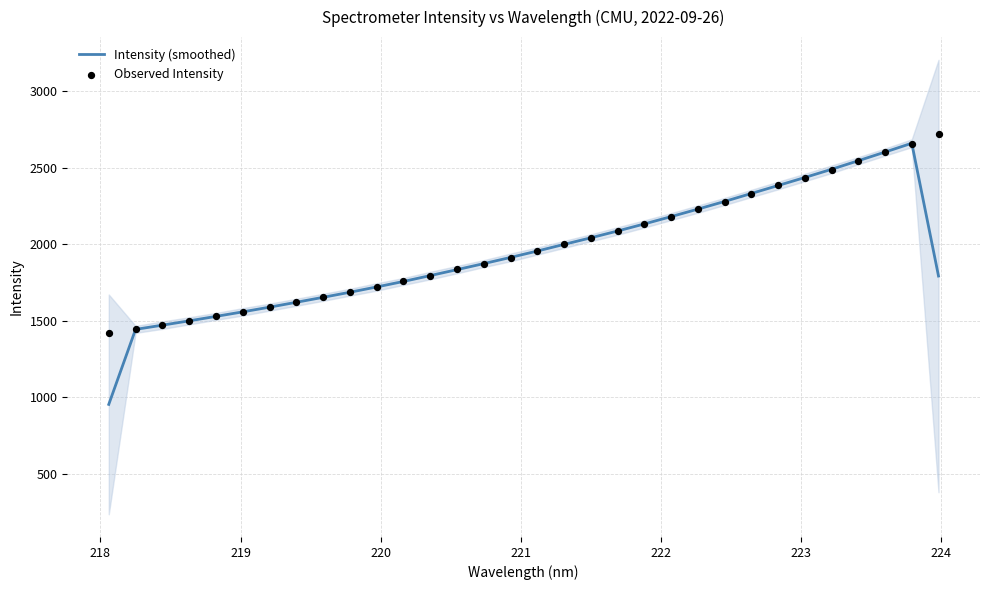

Which series has the largest total across all categories?

Observed Intensity